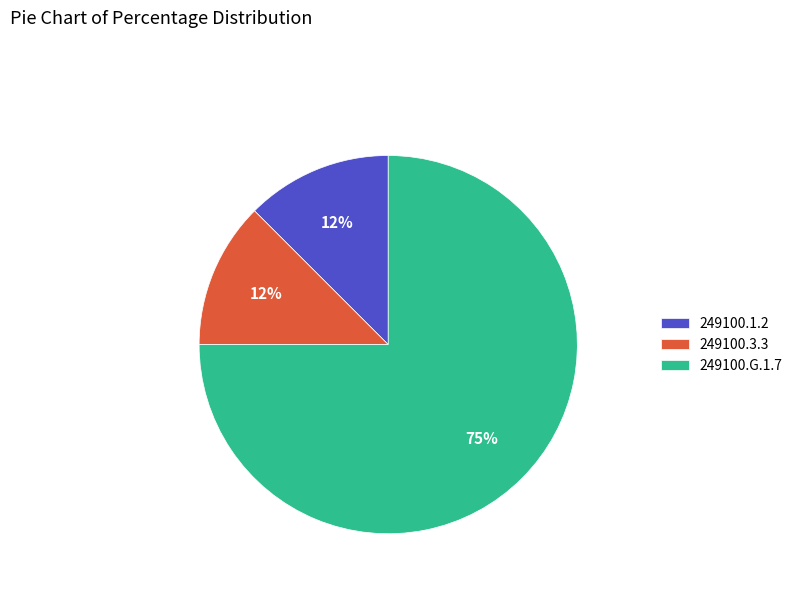

True or false: 249100.3.3 accounts for 12% of the total.

True